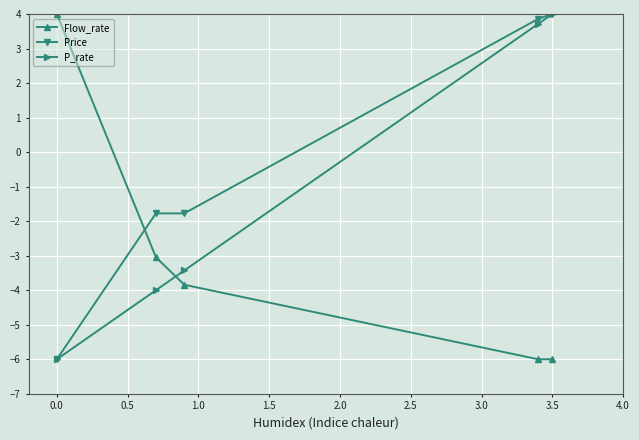

What is the minimum value shown in the chart?

-6.0